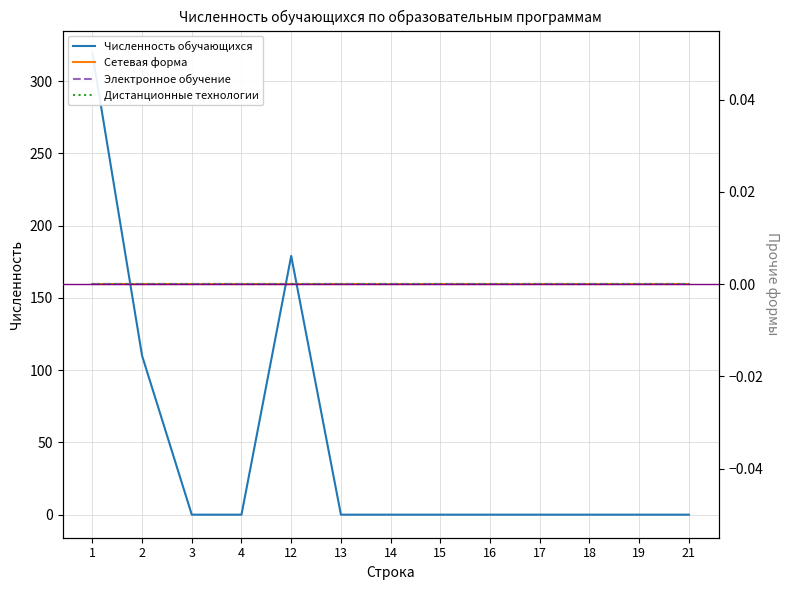

True or false: Сетевая форма and Дистанционные технологии intersect in this chart.

False